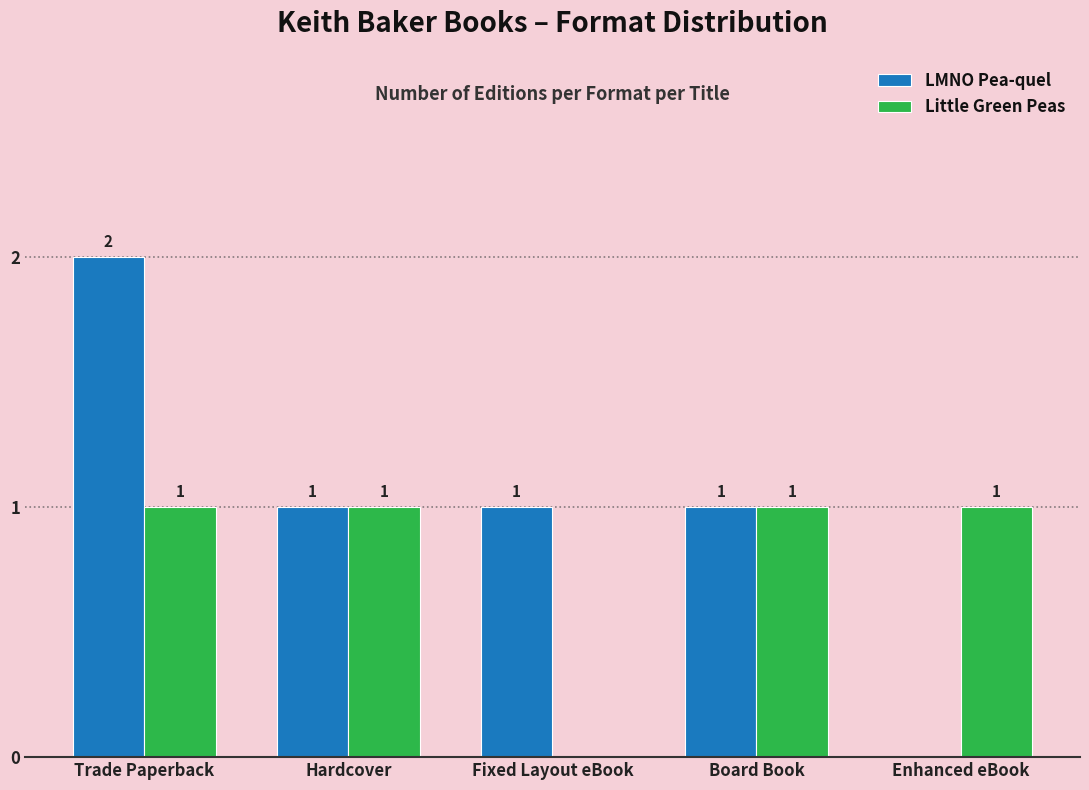

Reading right to left, list all the values displayed in this chart.

LMNO Pea-quel: 0	1	1	1	2
Little Green Peas: 1	1	0	1	1